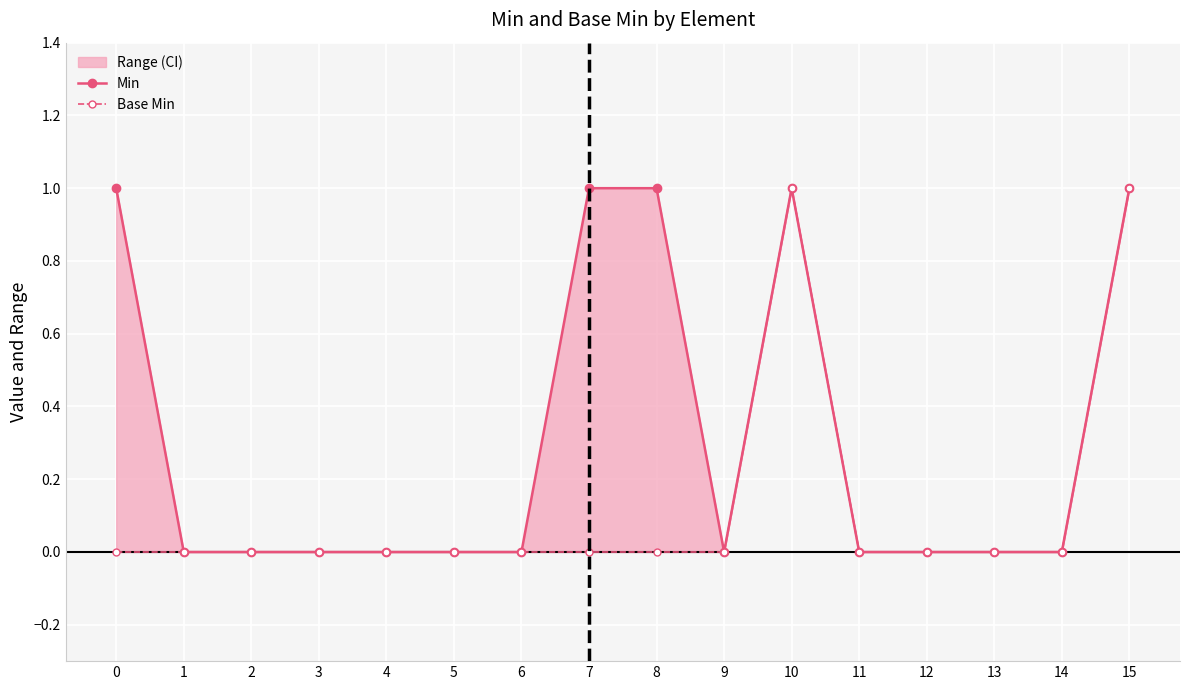

Reading left to right, what are all the values shown in this chart?

Min: 1	0	0	0	0	0	0	1	1	0	1	0	0	0	0	1
Base Min: 0	0	0	0	0	0	0	0	0	0	1	0	0	0	0	1